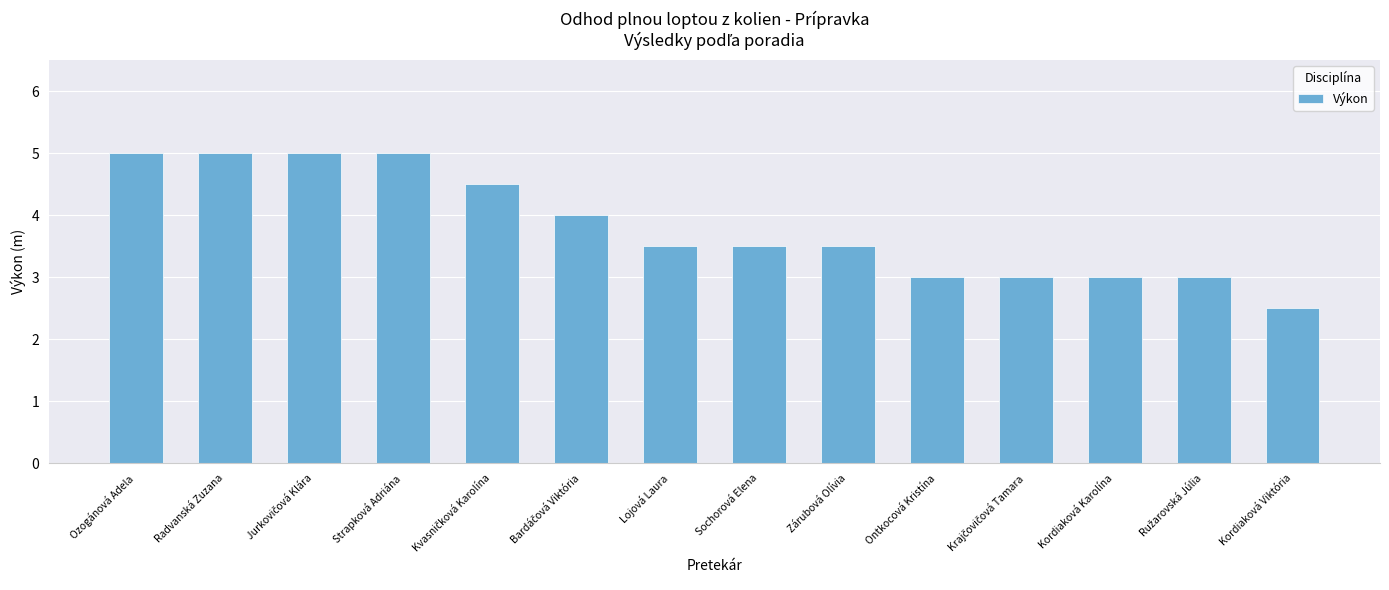

What is the value of the 8th bar from the left?

3.5